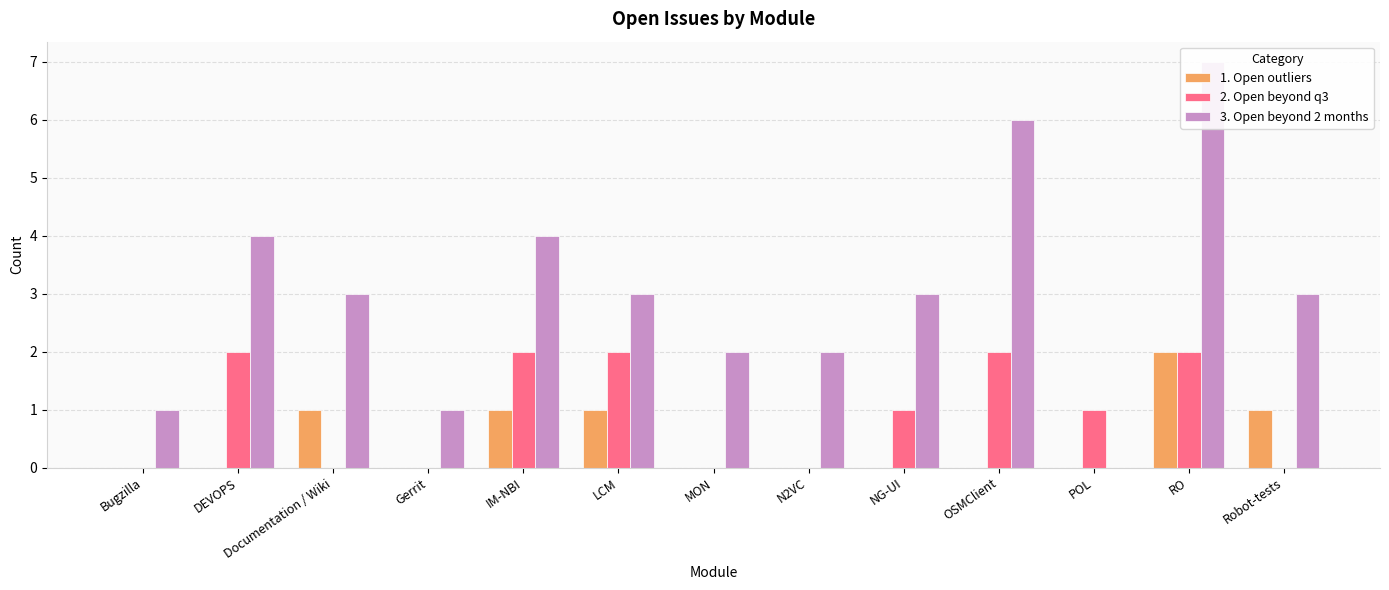

True or false: 2. Open beyond q3 has a value of 2 at OSMClient.

True